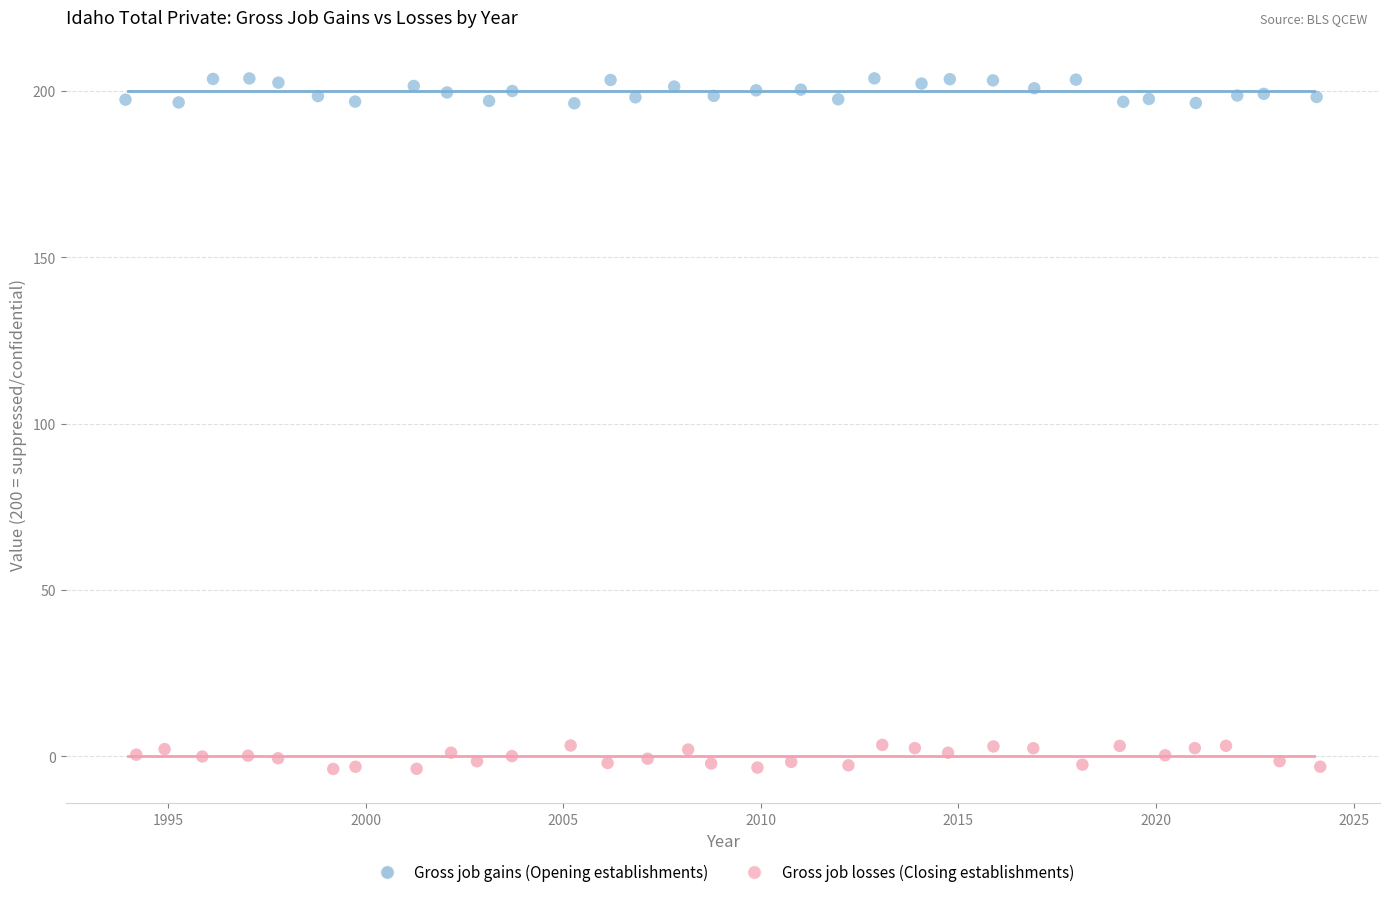

Which series reaches the minimum Y coordinate?

Gross job losses (Closing establishments)